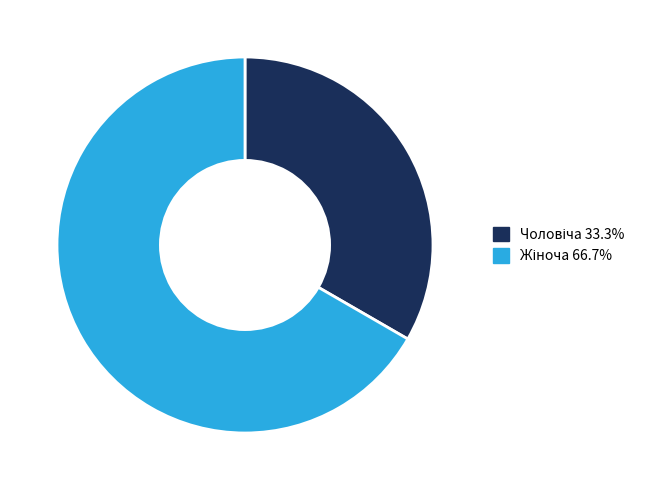

Is there any slice that represents more than half of the pie?

Yes